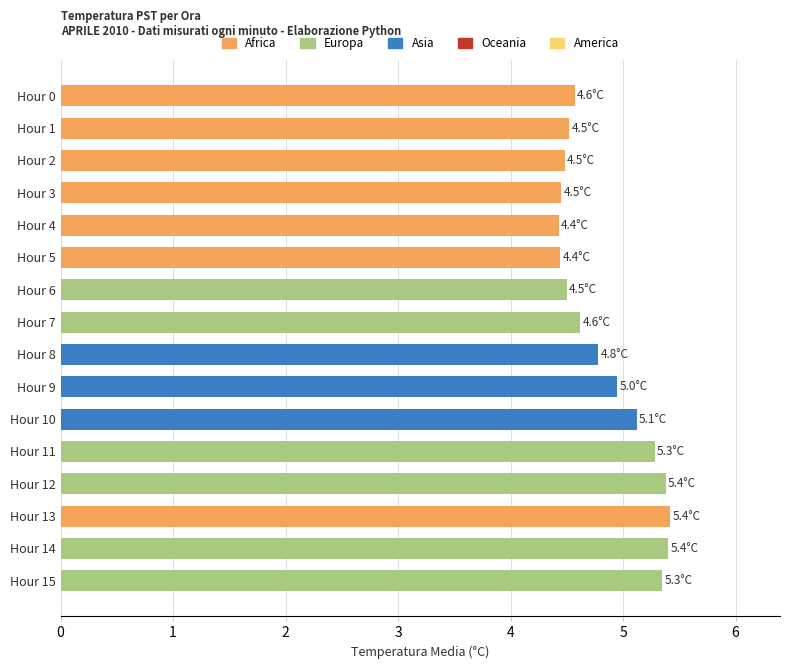

What is the greatest value displayed?

5.4